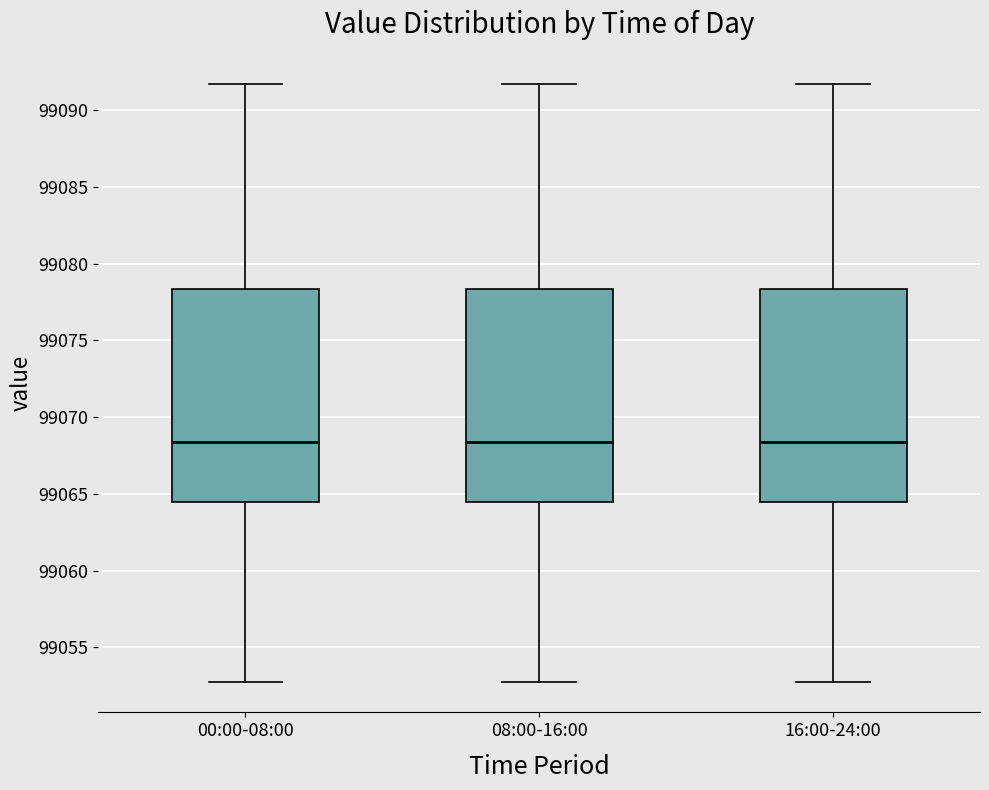

Where does the median line of the box for 08:00-16:00 sit on the y-axis? The values are not printed on the chart, so give them approximately, as read against the axis.

99068.5